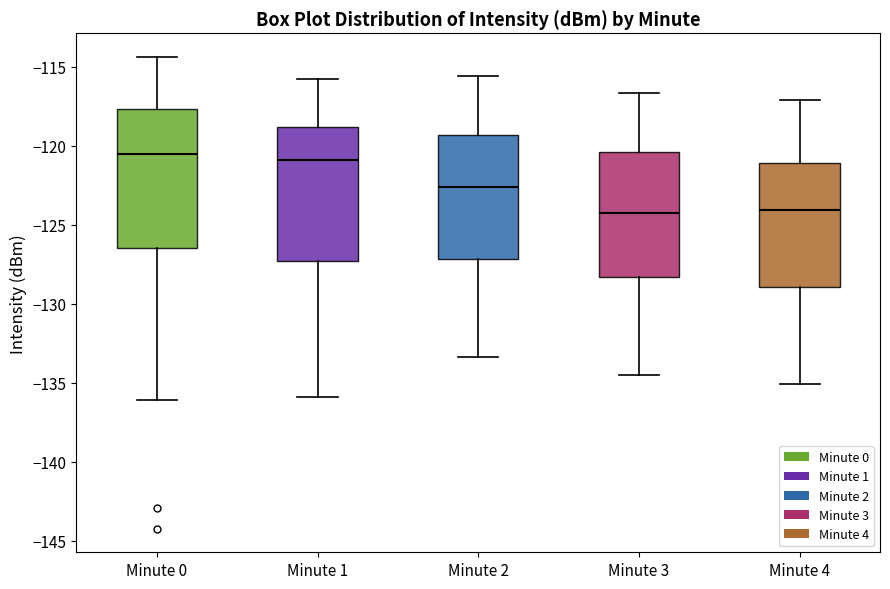

Reading left to right, read every box against the y-axis: the position of its median line, the range the box covers, and the ends of its whiskers. The values are not printed on the chart, so give them approximately, as read against the axis.

Minute 0: median -120.5, box -126.5 to -117.5, whiskers -136.0 to -114.5
Minute 1: median -121.0, box -127.5 to -119.0, whiskers -136.0 to -116.0
Minute 2: median -122.5, box -127.0 to -119.5, whiskers -133.5 to -115.5
Minute 3: median -124.0, box -128.5 to -120.5, whiskers -134.5 to -116.5
Minute 4: median -124.0, box -129.0 to -121.0, whiskers -135.0 to -117.0